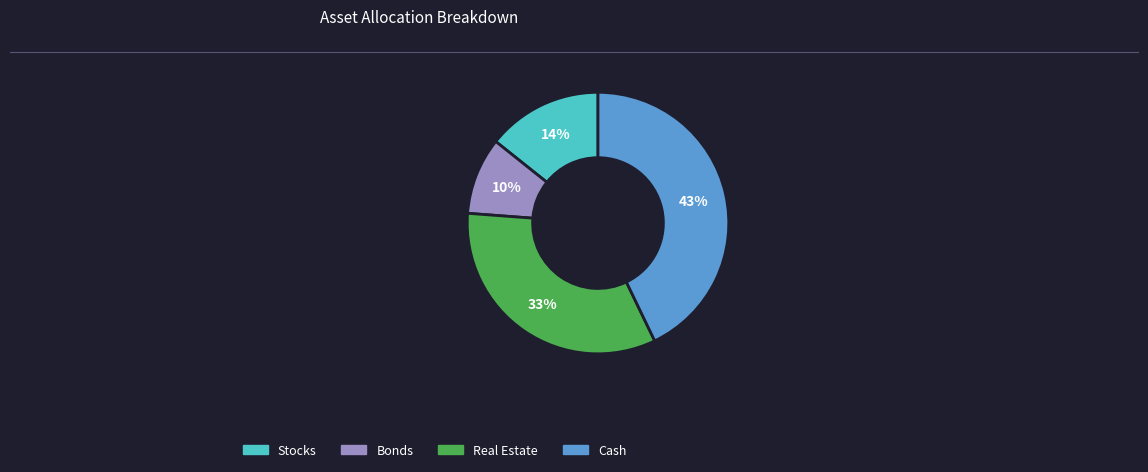

To the nearest percent, what is the average slice percentage?

25%